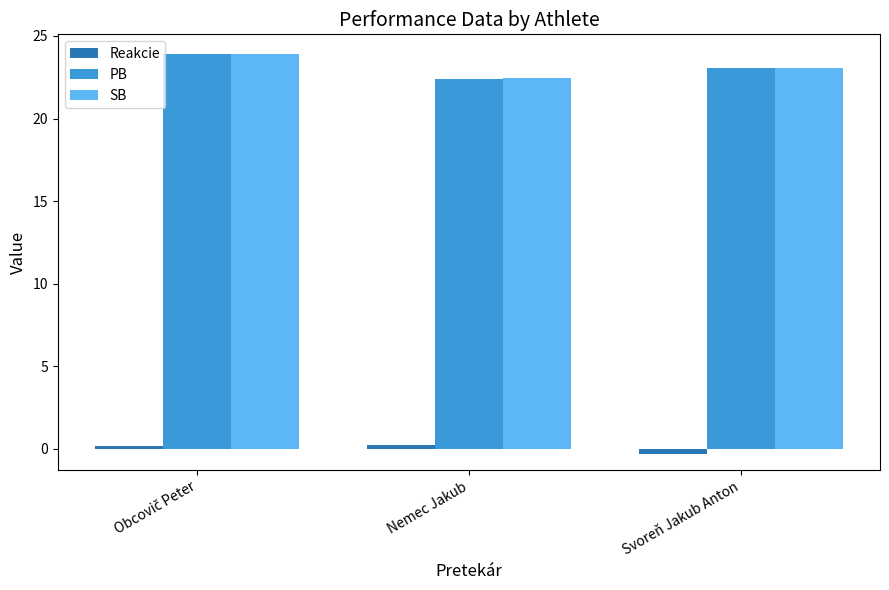

What is the total value across all series at Nemec Jakub?

45.1